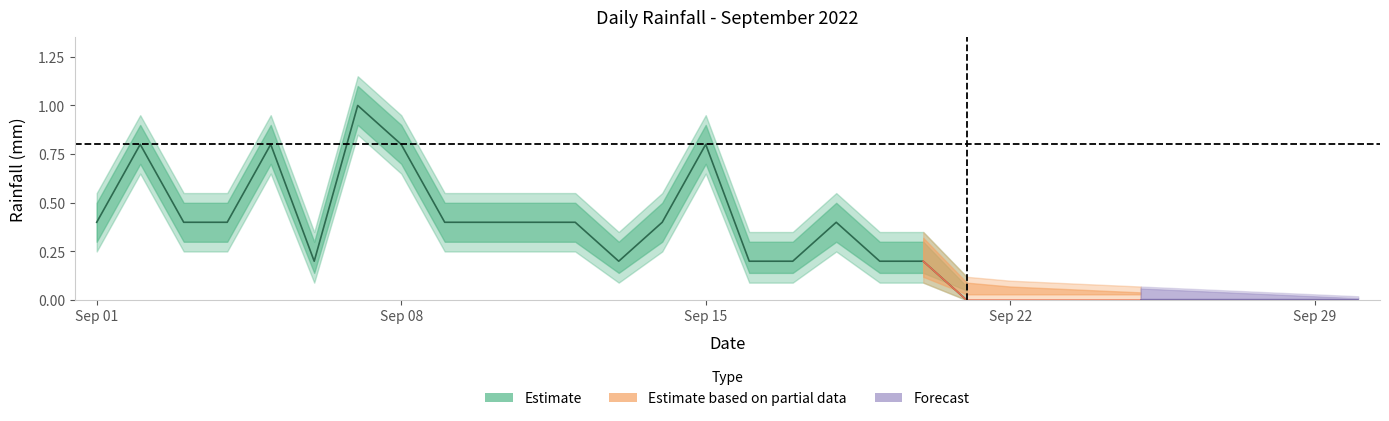

What is the sum of all rain_lower values?

6.2